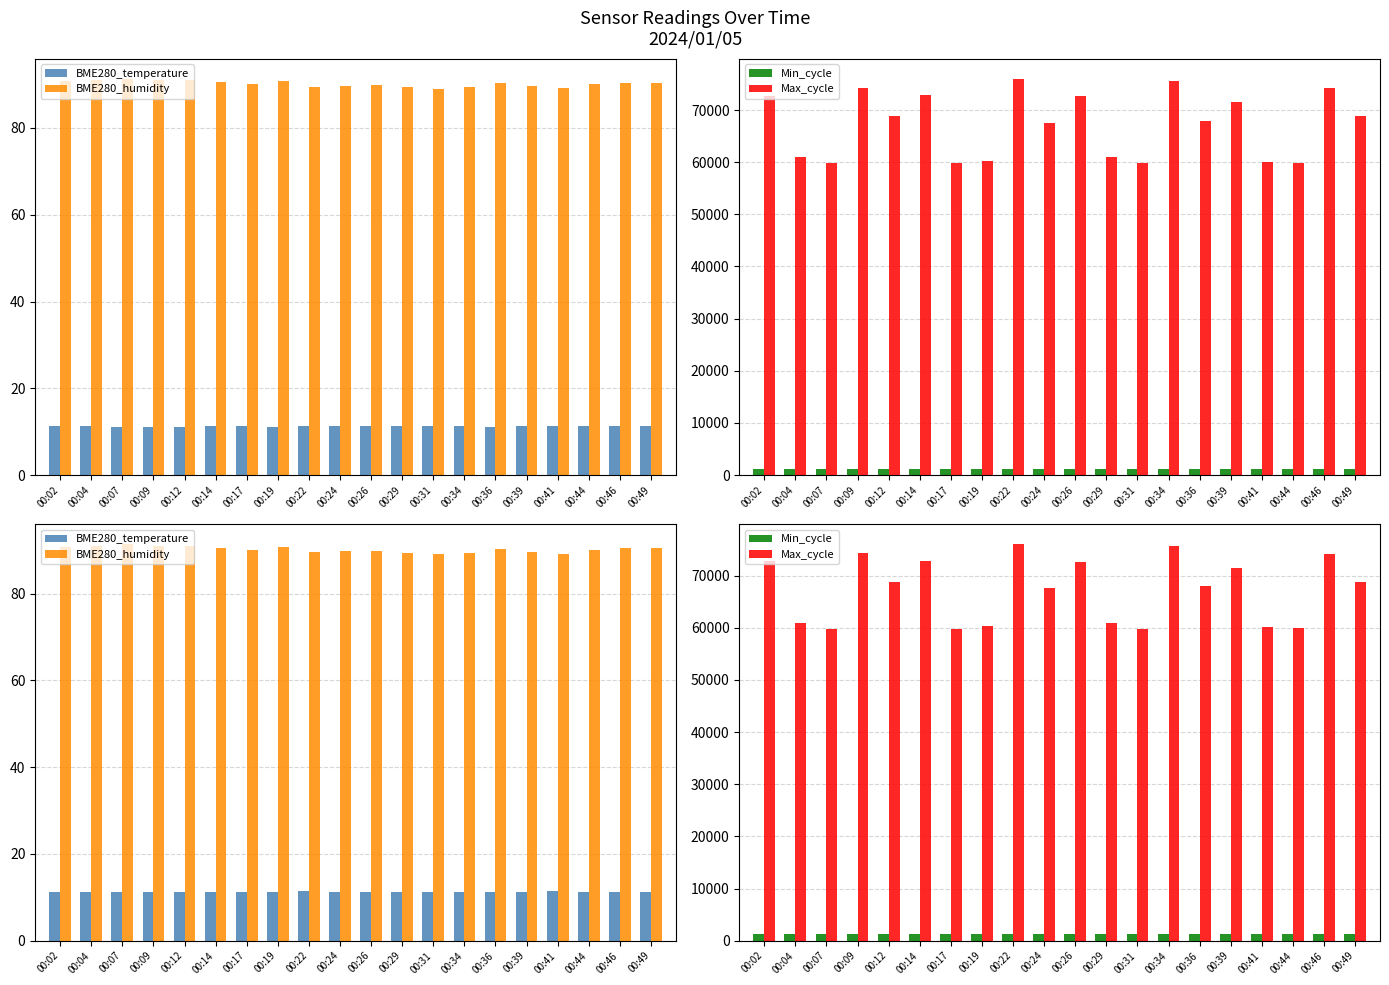

Read the BME280_temperature value at 00:49.

11.3